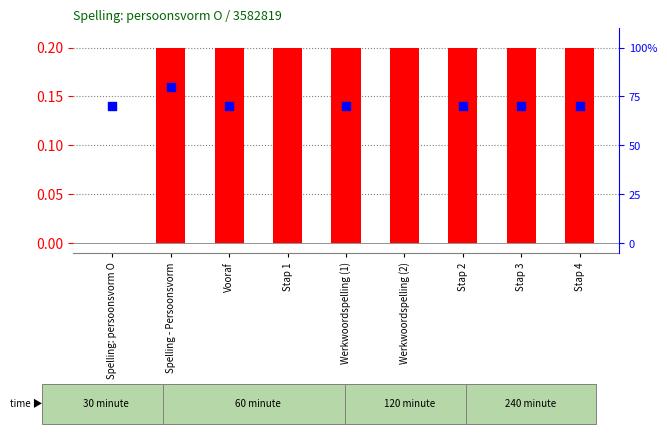

What are all the series names shown in the legend?

log ratio, percentile rank within the sample